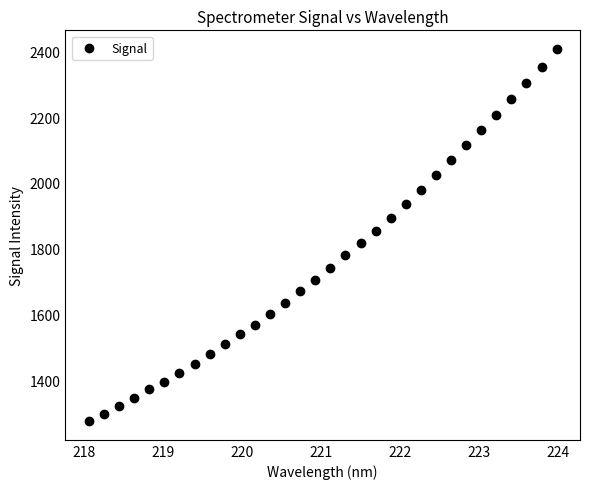

What is the range of Y values (max minus min)?

1132.0